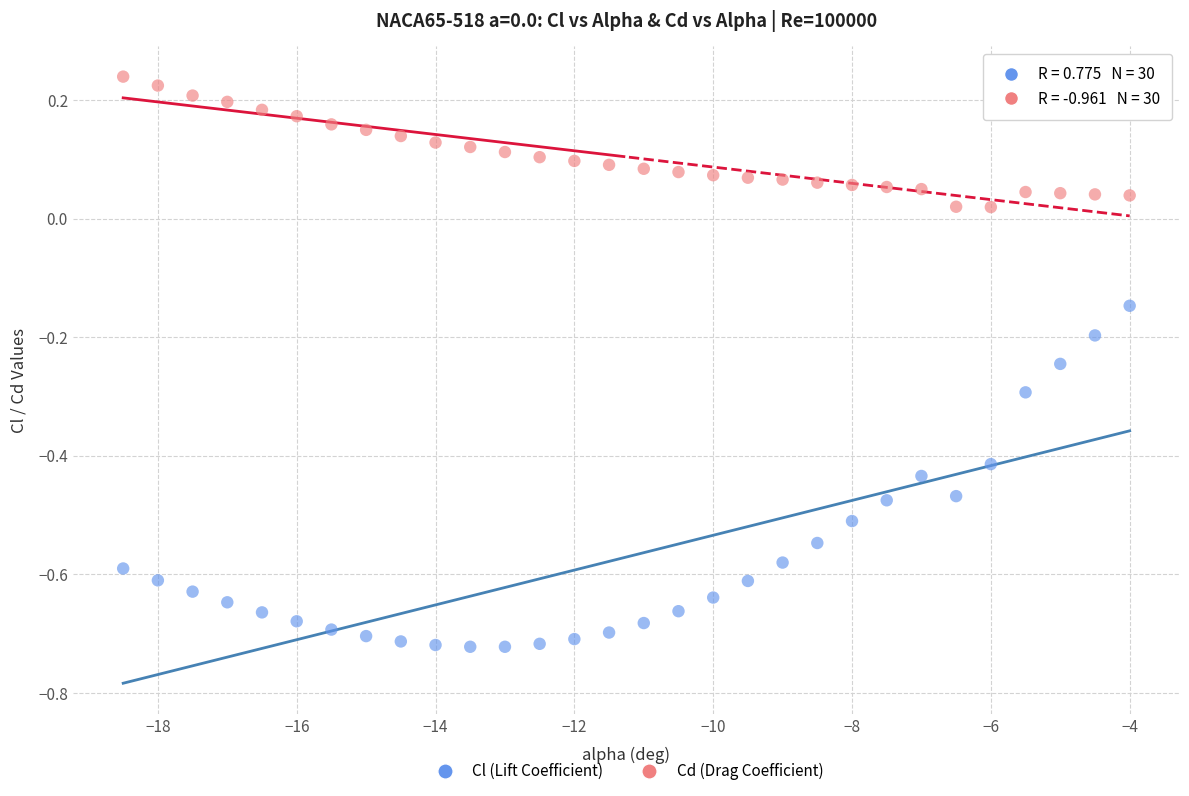

What are all the series names shown in the legend?

Cl (Lift Coefficient), Cd (Drag Coefficient)